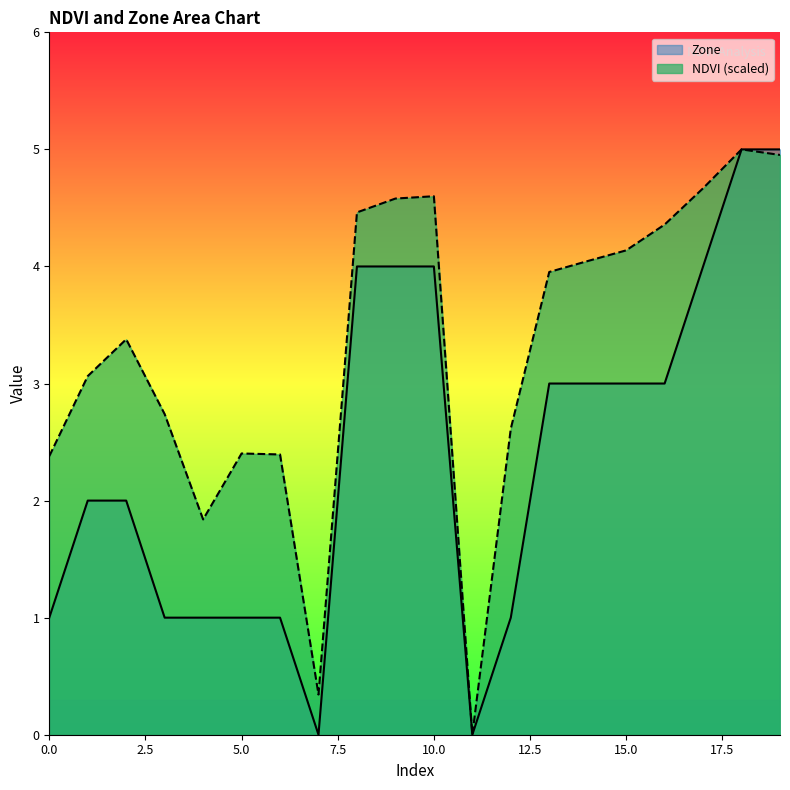

List the series in order of their overall mean, lowest first.

Zone, NDVI (scaled)